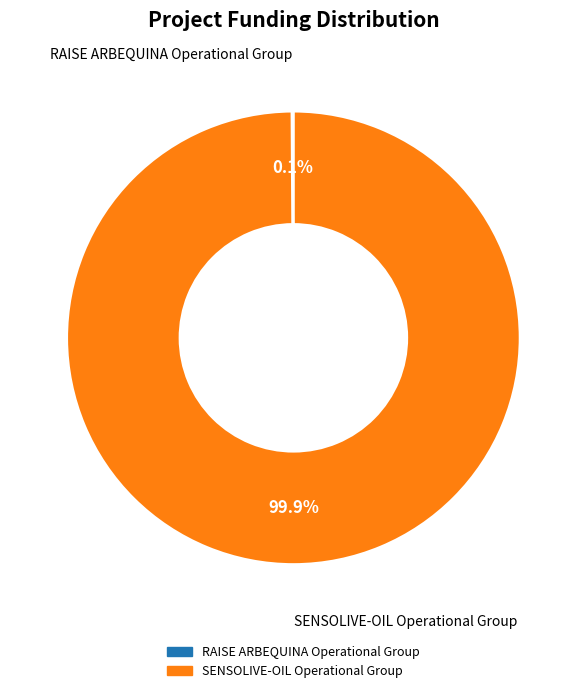

How much of the chart is everything except SENSOLIVE-OIL Operational Group?

0.1%